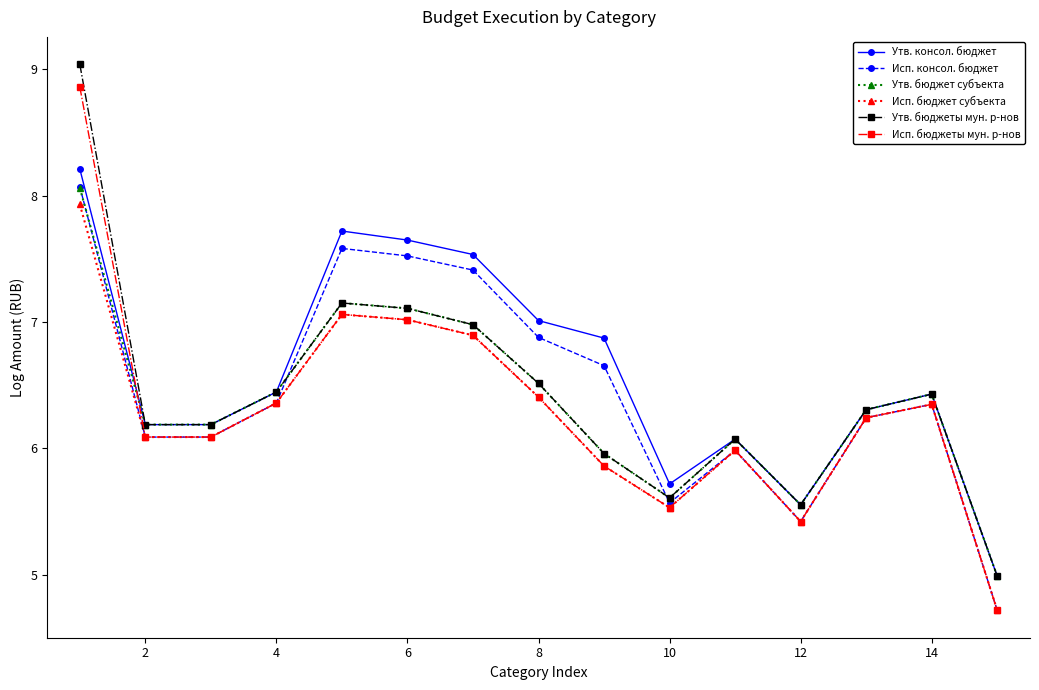

What is the value of the Утв. бюджет субъекта point at the 12th from the left?

5.6